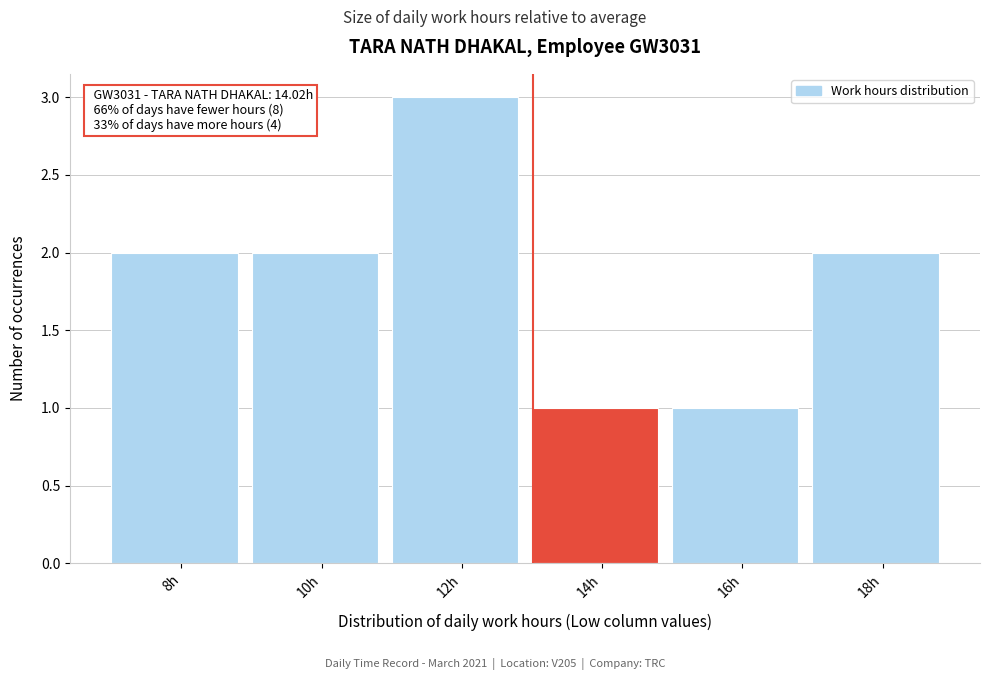

Reading left to right, list all the values displayed in this chart.

8h=2	10h=2	12h=3	14h=1	16h=1	18h=2